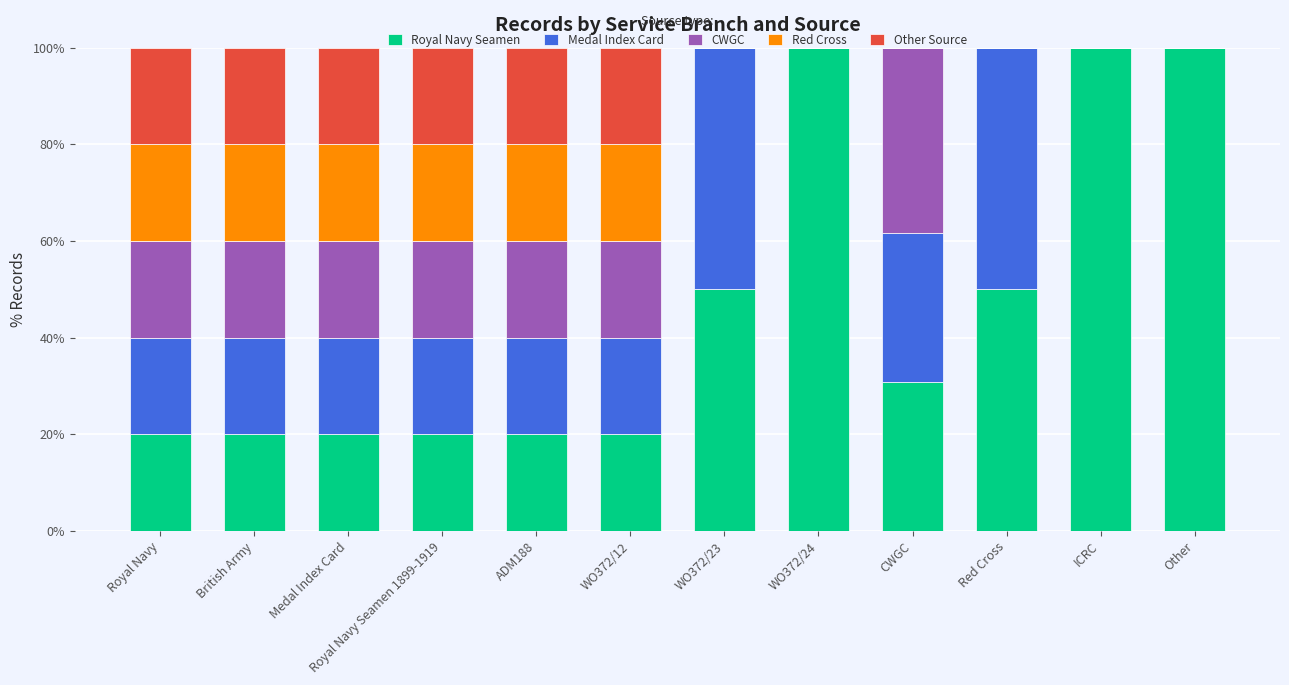

The value of Royal Navy Seamen at Royal Navy Seamen 1899-1919 is 20.0. True or false?

True